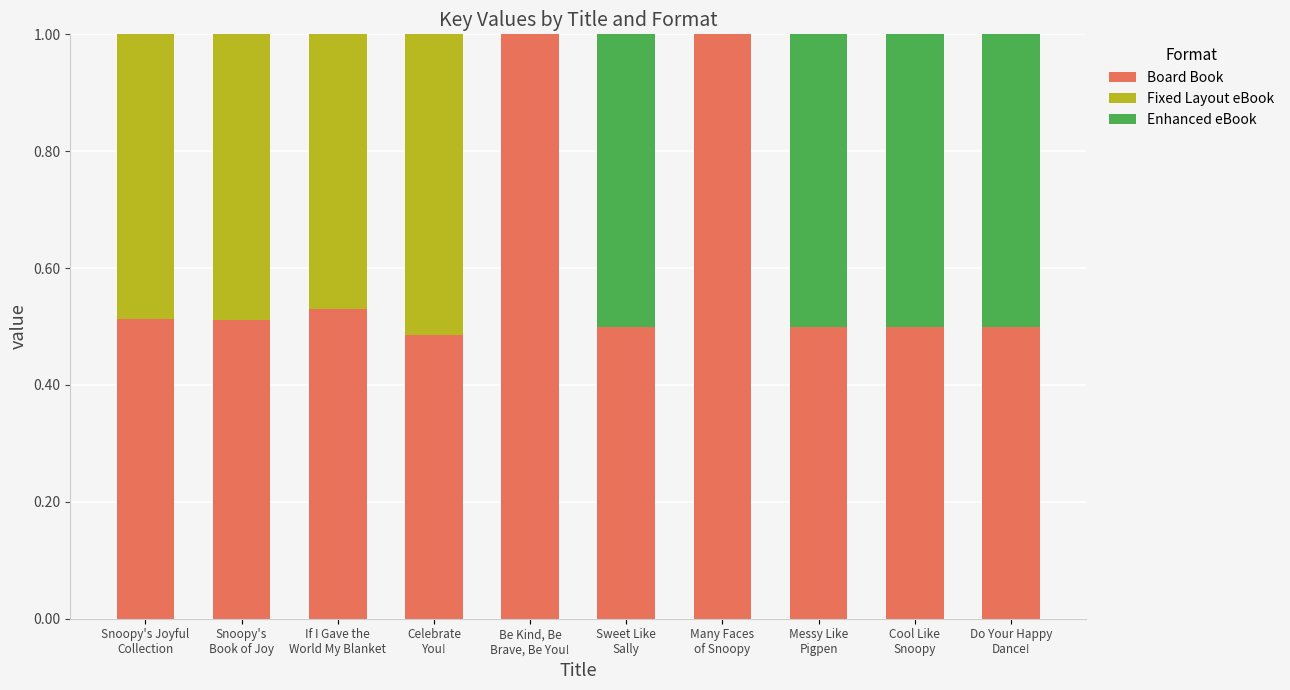

How many data points does each series have?

10